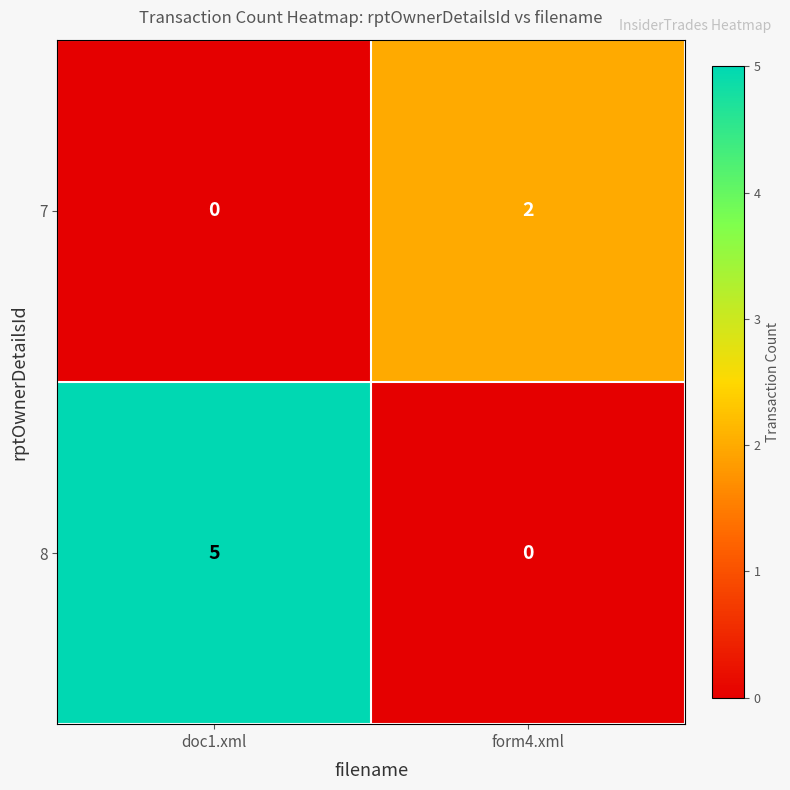

What is the total value across all series at doc1.xml?

5